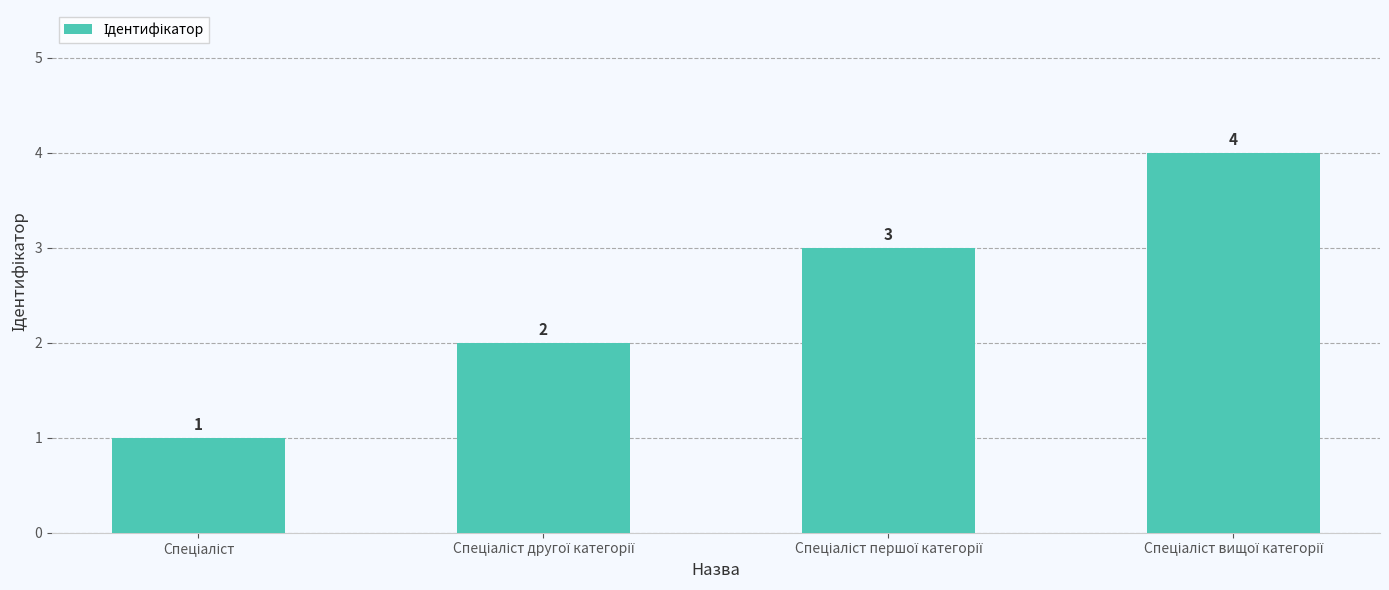

What is the maximum value shown in the chart?

4